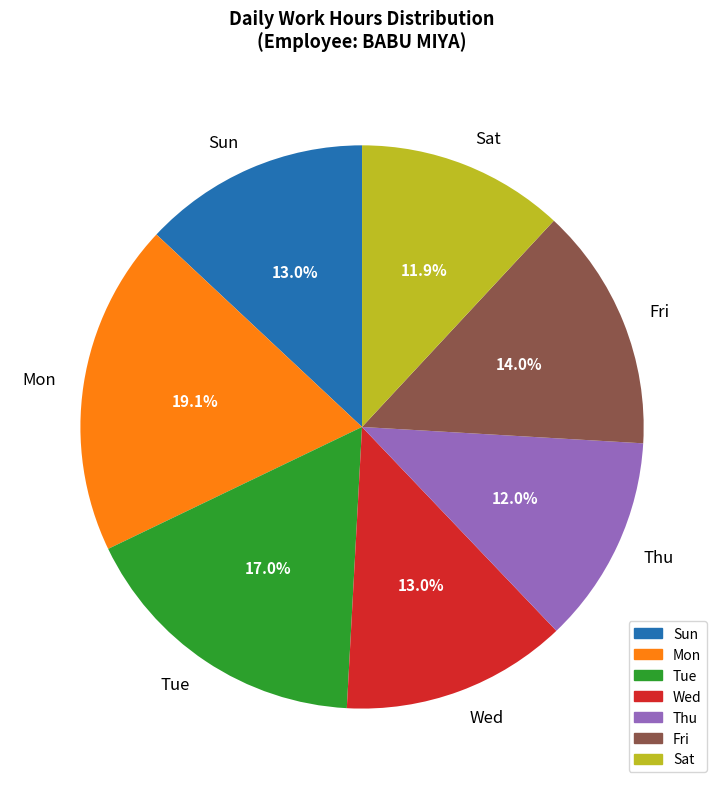

What is the ratio of the value at Tue to the value at Thu?

1.4